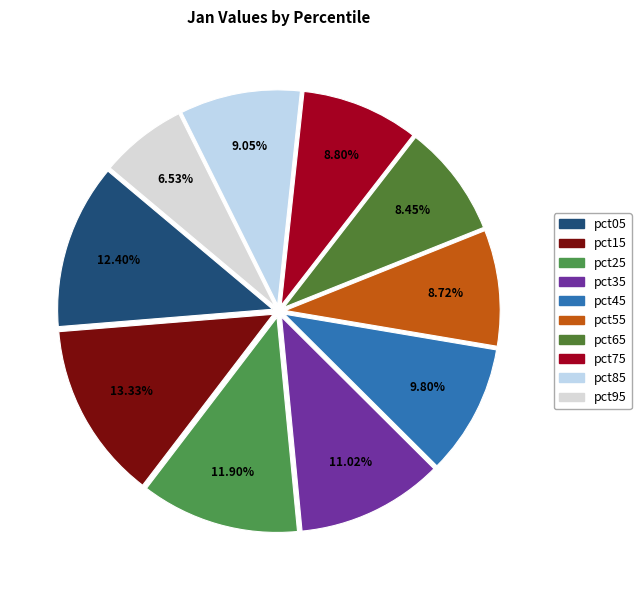

The pct05 slice represents 1% of the pie. True or false?

False